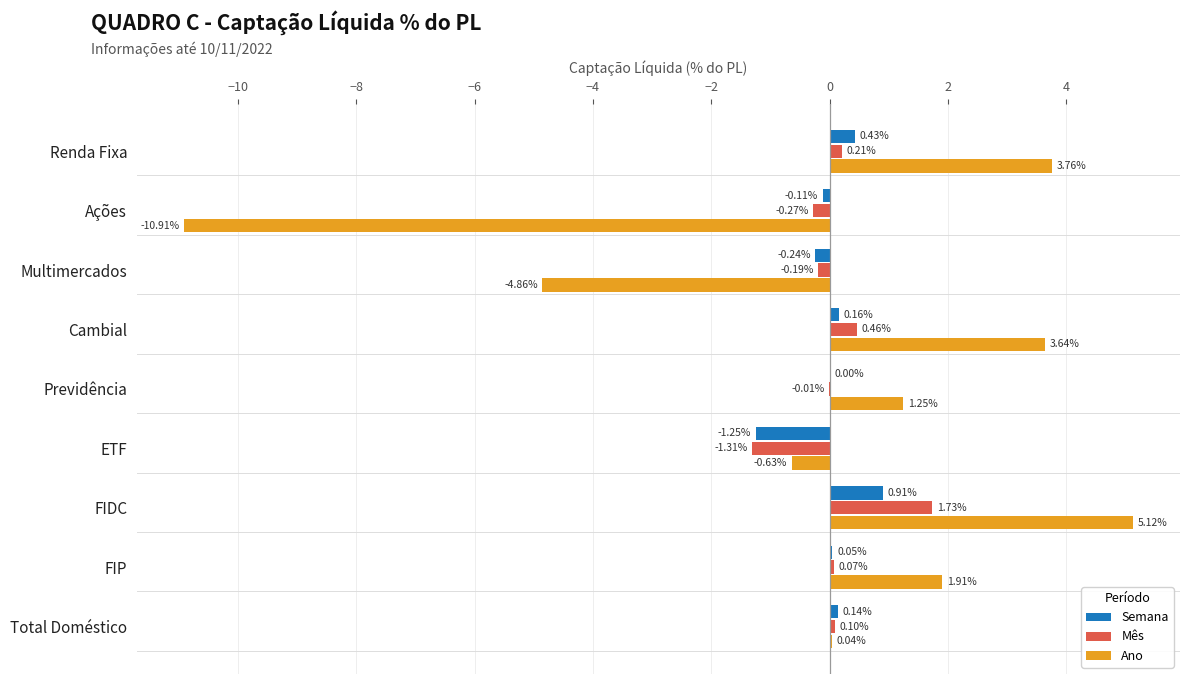

What is the total value across all series at Cambial?

4.3